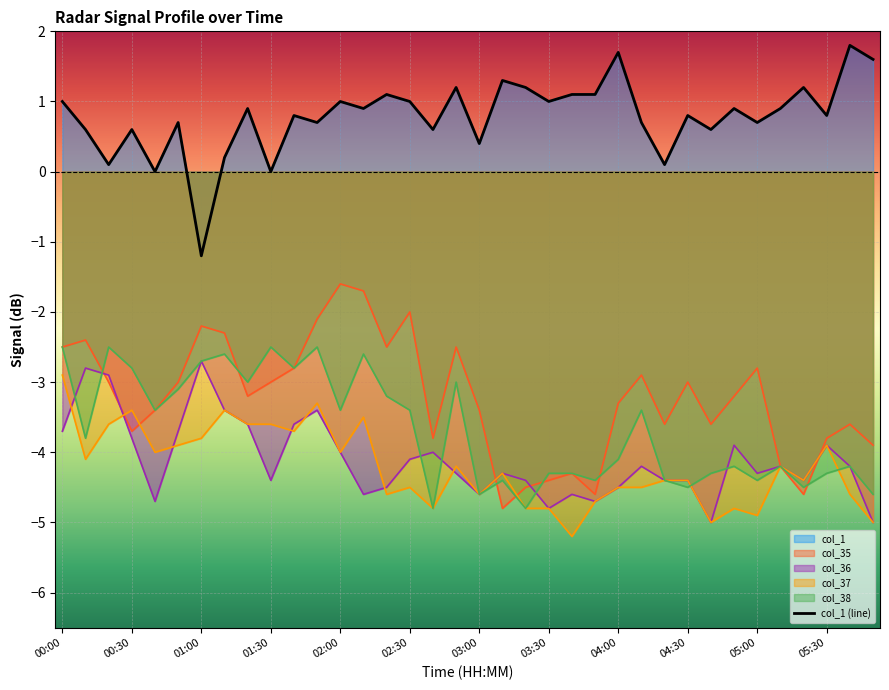

True or false: the data has more than 0 interior local peaks.

True